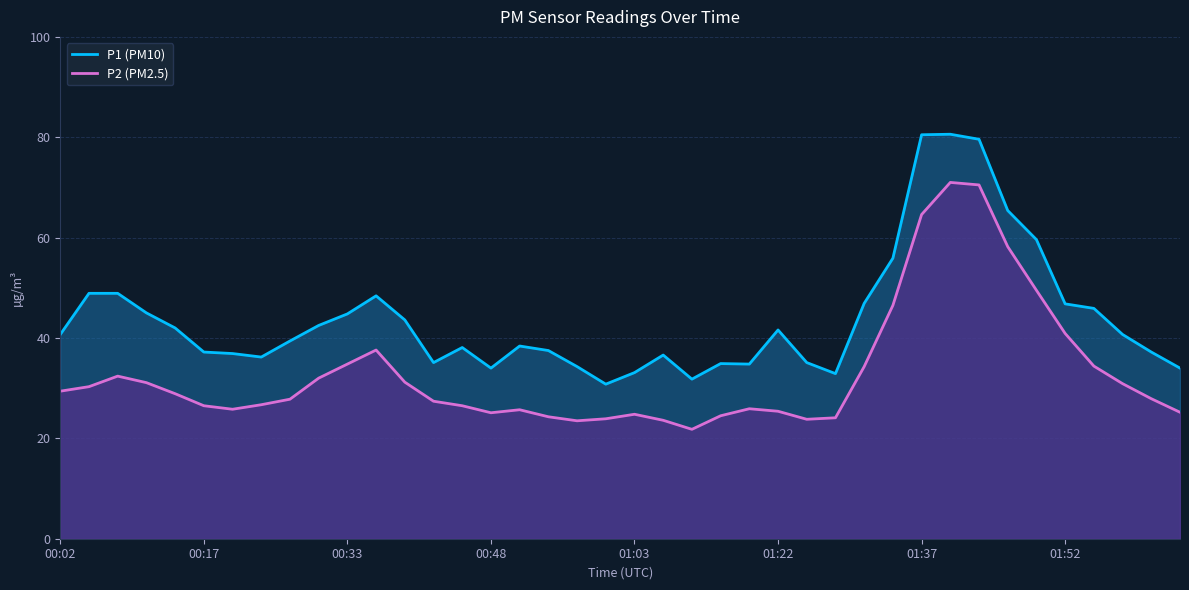

List the series in order of their peak value, highest first.

P1 (PM10), P2 (PM2.5)